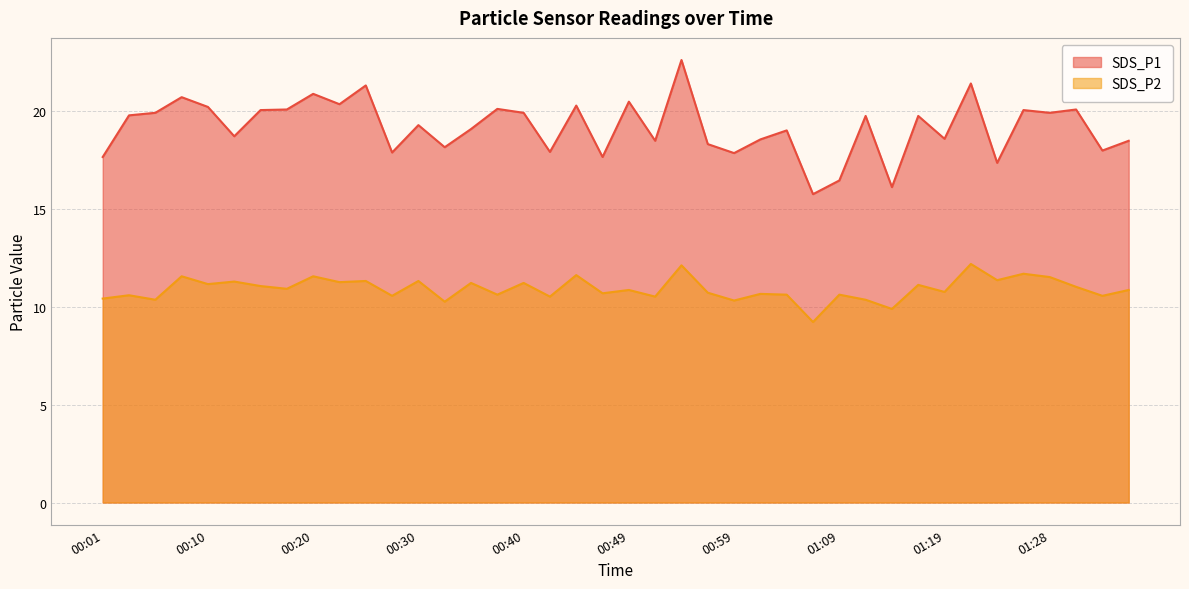

At which label is SDS_P1 closest to 19?

01:04